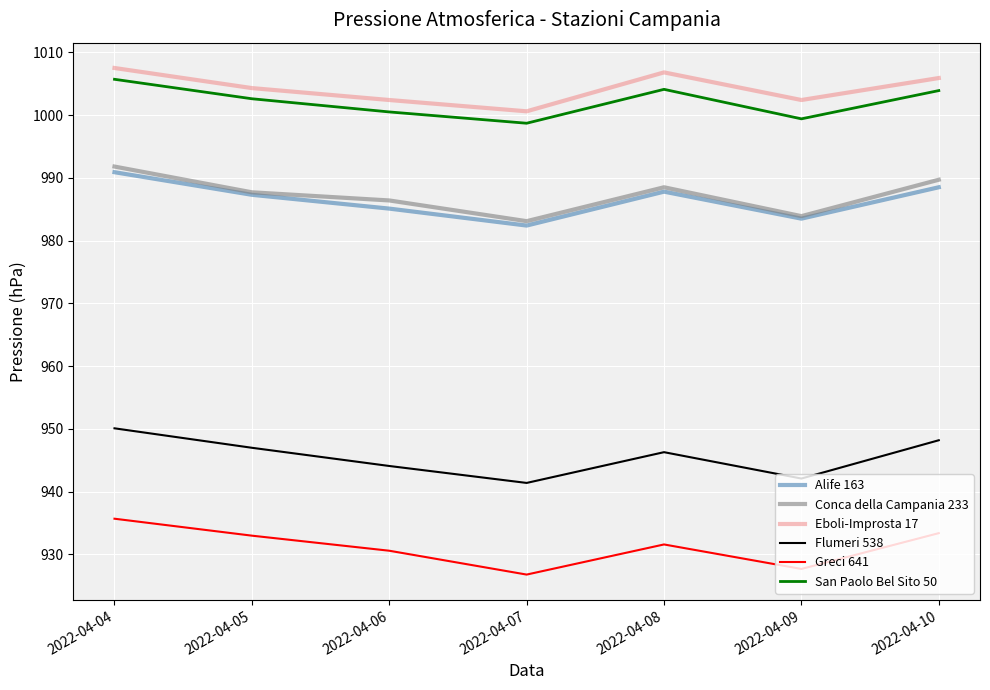

Is it true that Alife 163 equals 982.4 at 2022-04-07?

True